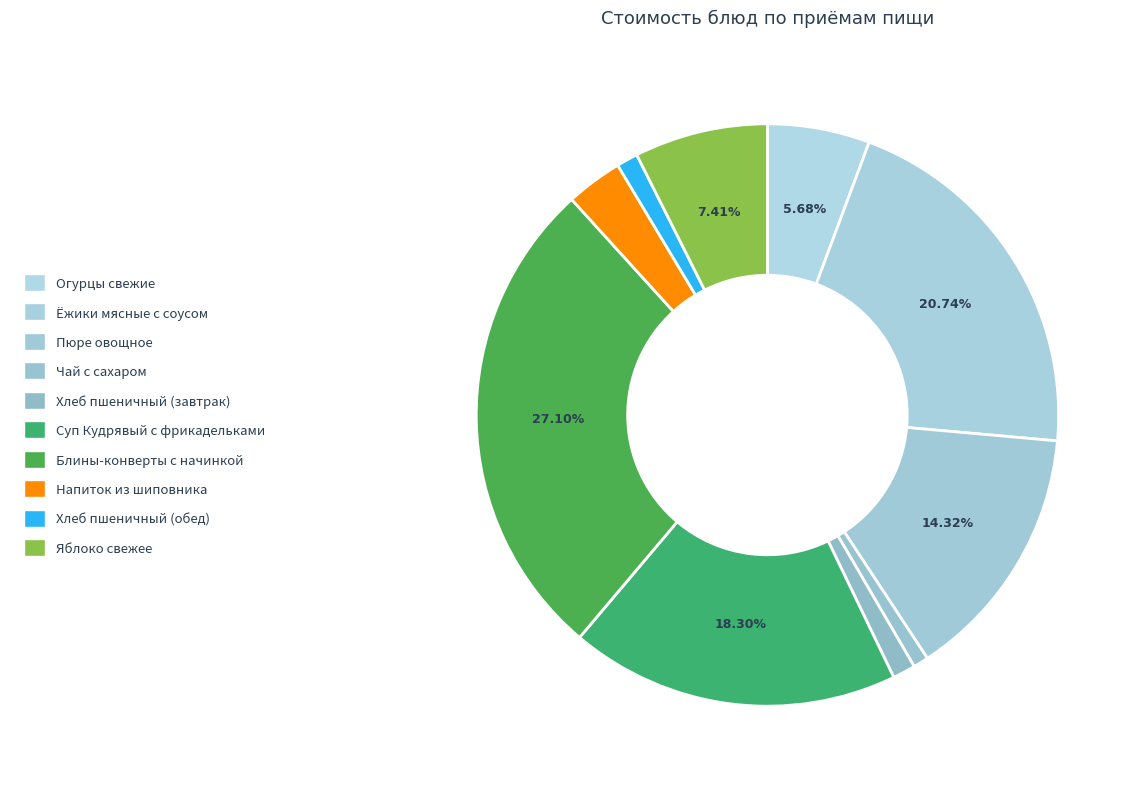

What is the change in value from Чай с сахаром to Хлеб пшеничный (обед)?

+0.7